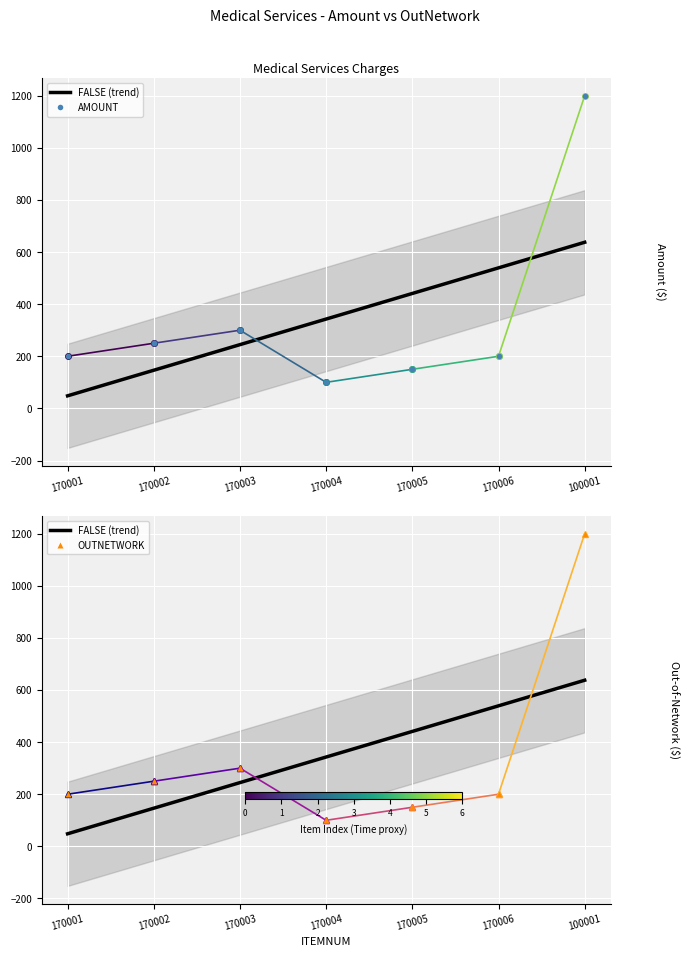

At 170004, list the series in order from smallest to largest.

AMOUNT, OUTNETWORK